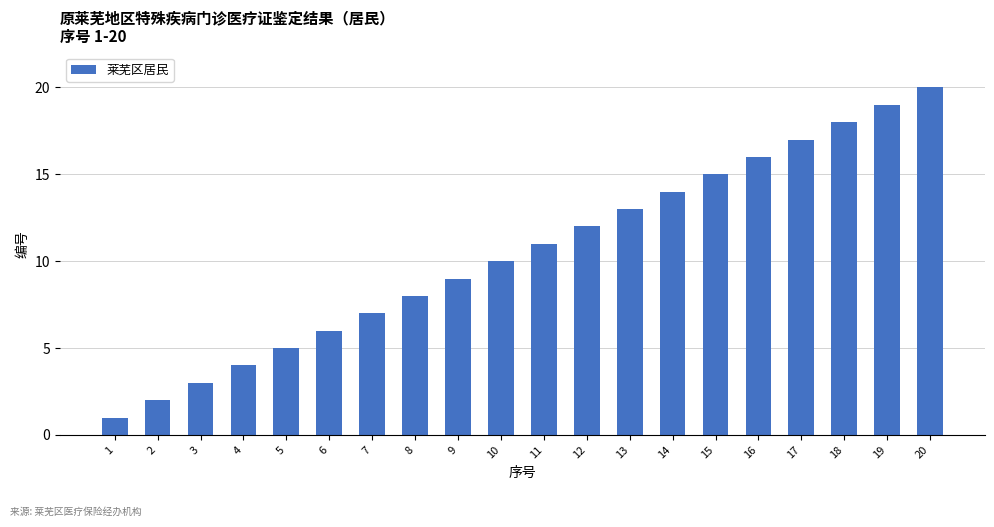

Reading left to right, extract all data points from this chart.

1	2	3	4	5	6	7	8	9	10	11	12	13	14	15	16	17	18	19	20